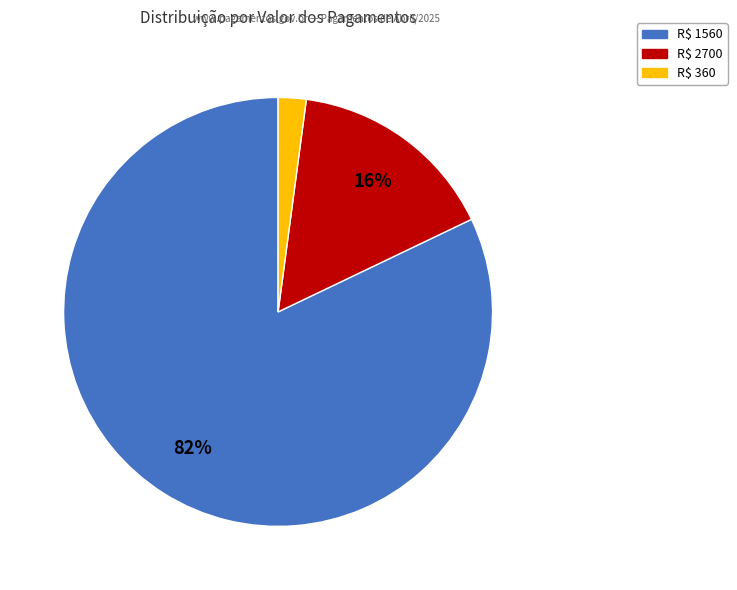

Is there any slice that represents more than half of the pie?

Yes